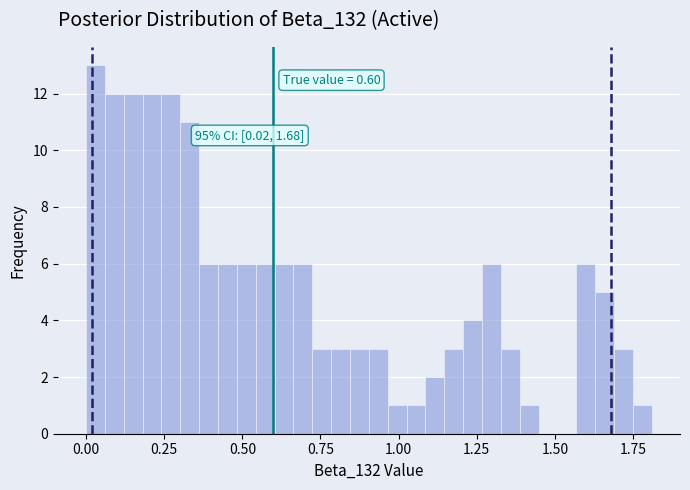

Read against the x-axis, roughly where is the centre of the tallest bar?

0.05